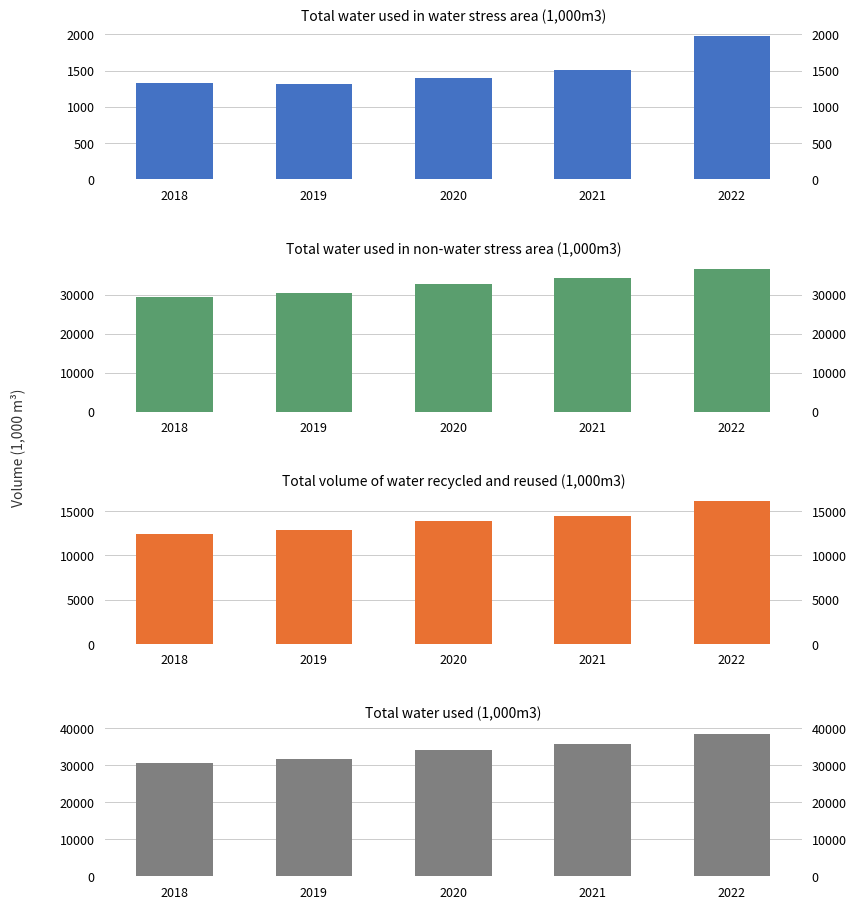

Which series changed the most between 2020 and 2021?

Total water used (1,000m3)